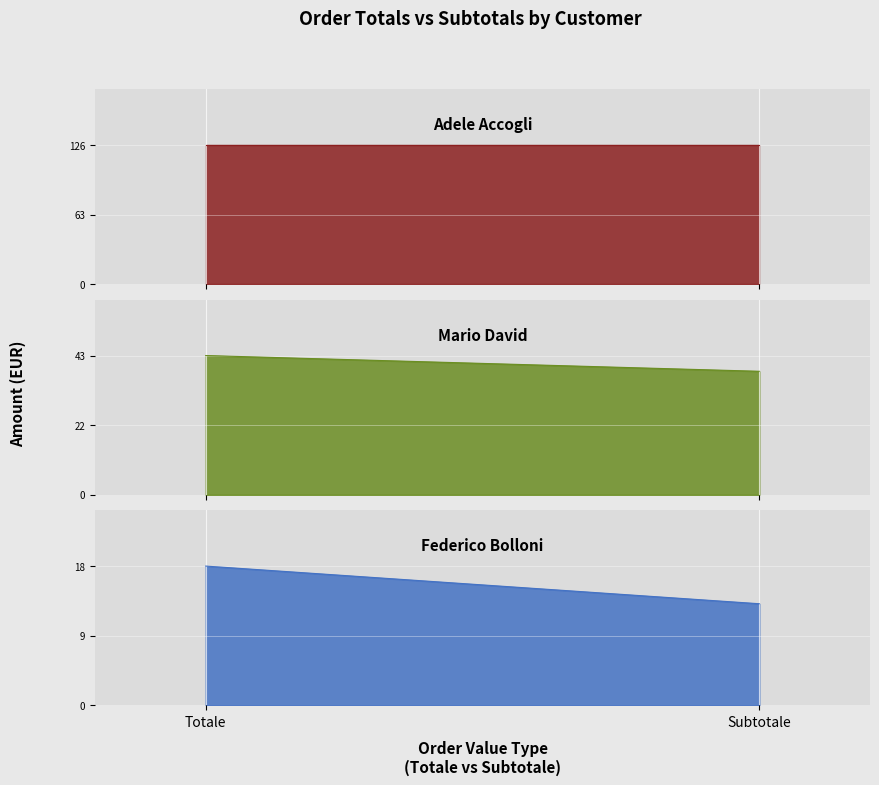

What is the difference between the maximum and minimum values in the Federico Bolloni series?

4.9